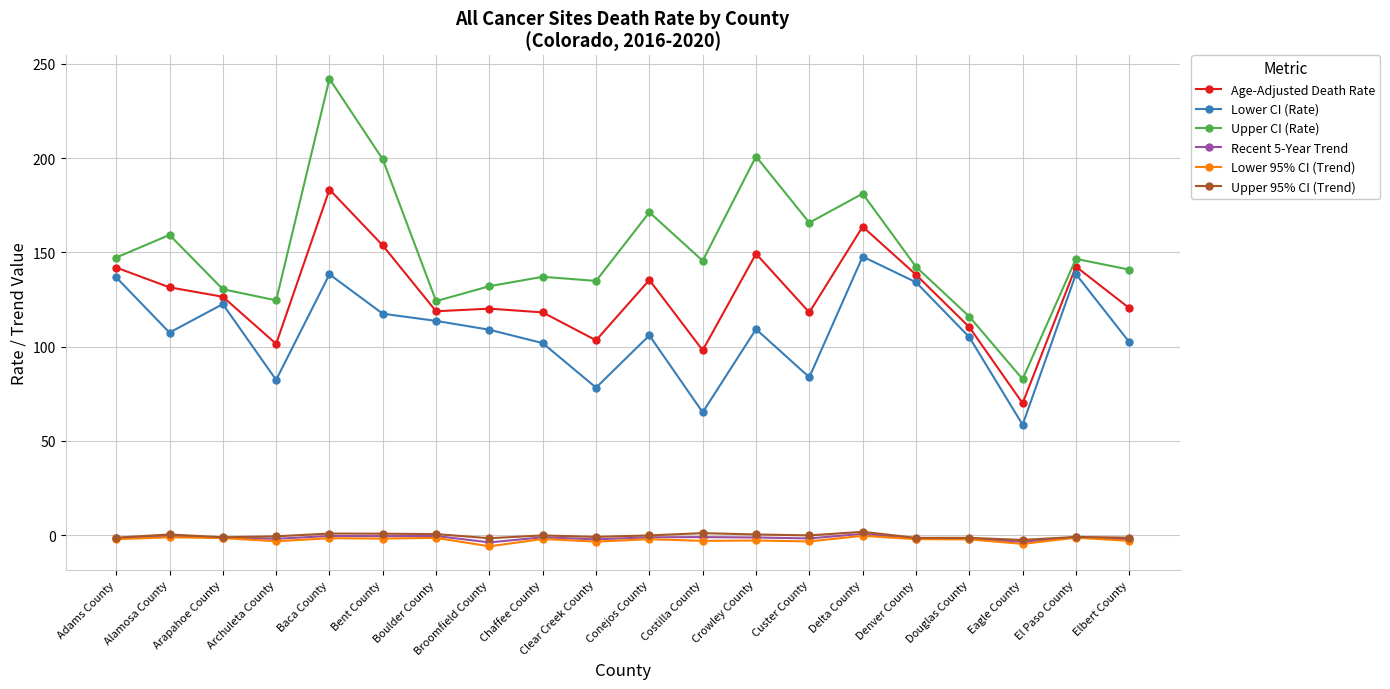

Which series has the largest range (max minus min)?

Upper CI (Rate)